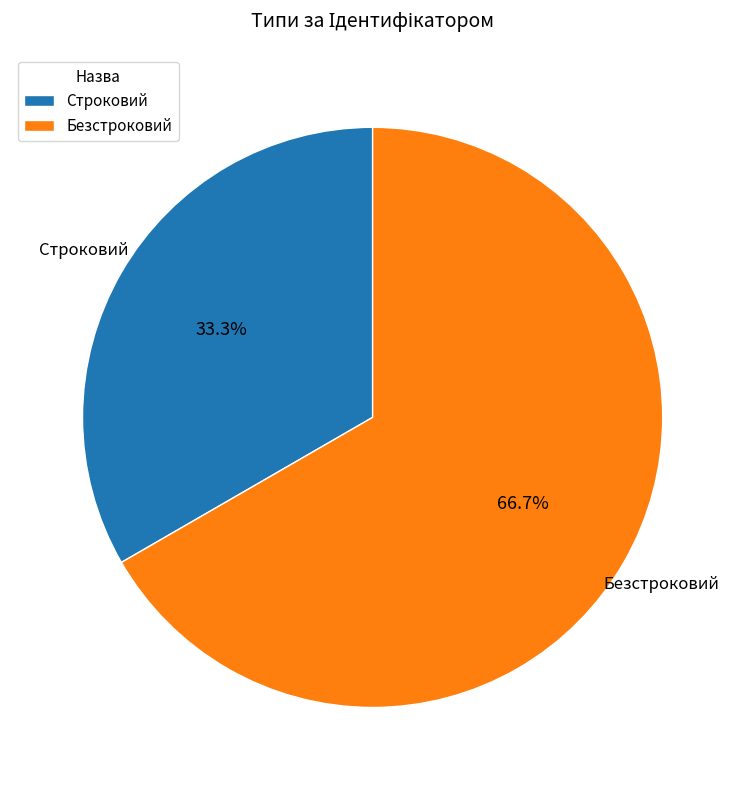

Approximately how many times larger is the value at Безстроковий compared to Строковий?

2.0